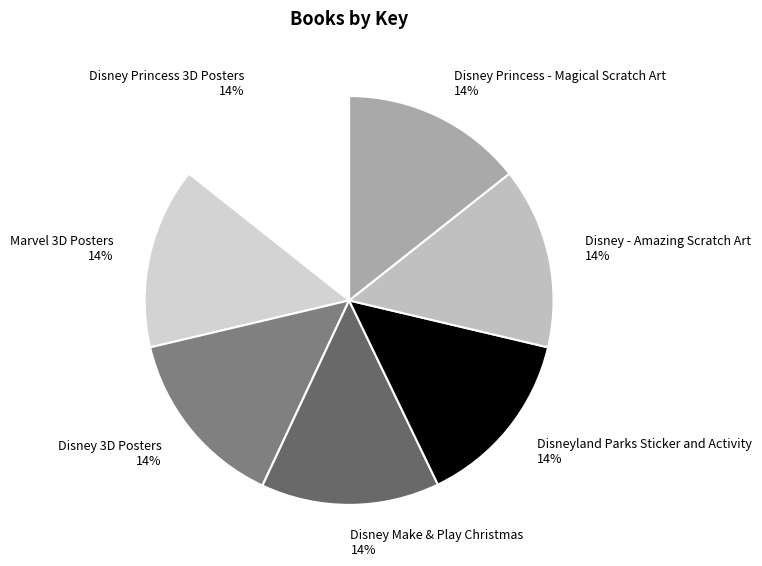

How many segments does this pie chart have?

7